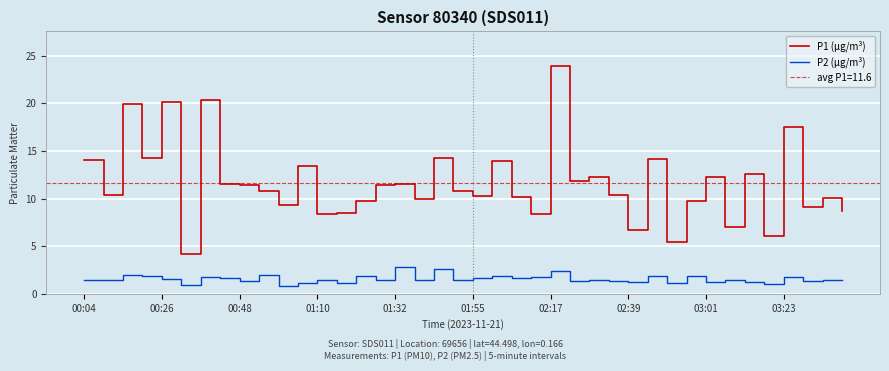

Where does the P1 (µg/m³) series first go above 10?

00:04